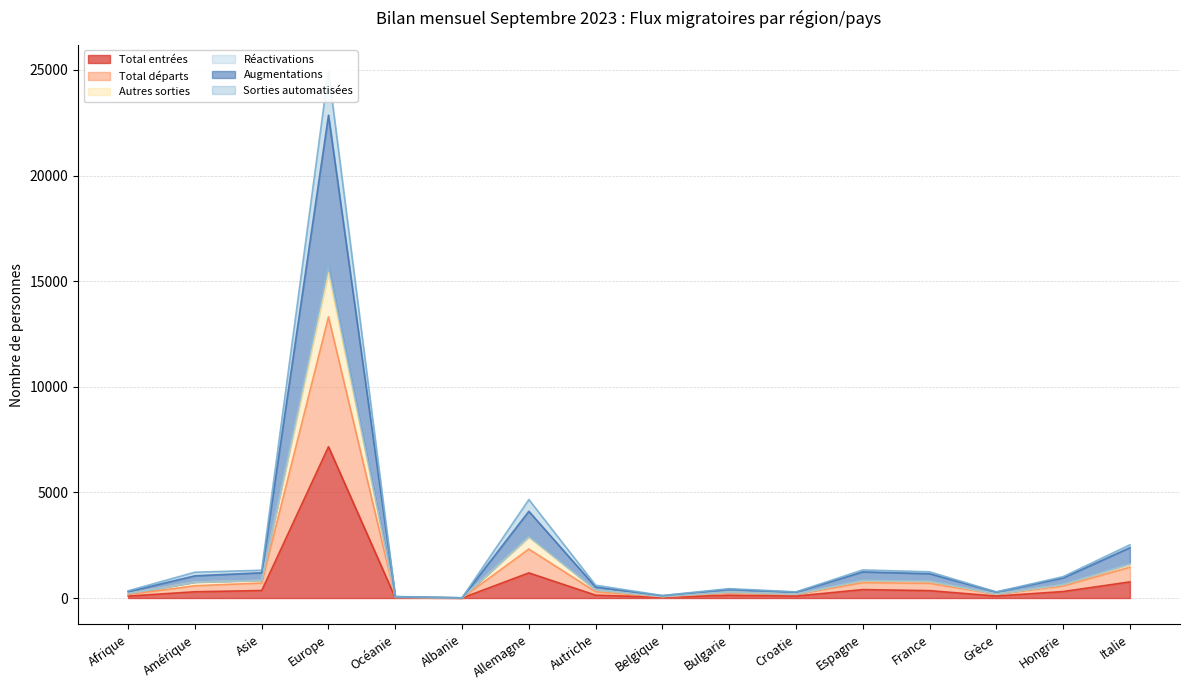

Reading right to left, what are all the values shown in this chart?

Total entrées: Italie=764	Hongrie=307	Grèce=93	France=350	Espagne=399	Croatie=92	Bulgarie=133	Belgique=37	Autriche=135	Allemagne=1190	Albanie=2	Océanie=18	Europe=7164	Asie=355	Amérique=297	Afrique=90
Total départs: Italie=1460	Hongrie=571	Grèce=181	France=698	Espagne=728	Croatie=171	Bulgarie=243	Belgique=64	Autriche=296	Allemagne=2317	Albanie=5	Océanie=35	Europe=13312	Asie=710	Amérique=580	Afrique=170
Autres sorties: Italie=2520	Hongrie=1013	Grèce=289	France=1241	Espagne=1330	Croatie=290	Bulgarie=443	Belgique=119	Autriche=606	Allemagne=4662	Albanie=10	Océanie=71	Europe=24940	Asie=1316	Amérique=1222	Afrique=342
Réactivations: Italie=2384	Hongrie=952	Grèce=283	France=1151	Espagne=1238	Croatie=277	Bulgarie=412	Belgique=110	Autriche=521	Allemagne=4106	Albanie=9	Océanie=62	Europe=22862	Asie=1196	Amérique=1051	Afrique=301
Augmentations: Italie=1620	Hongrie=645	Grèce=190	France=801	Espagne=839	Croatie=185	Bulgarie=279	Belgique=73	Autriche=386	Allemagne=2916	Albanie=7	Océanie=44	Europe=15698	Asie=841	Amérique=754	Afrique=211
Sorties automatisées: Italie=1596	Hongrie=632	Grèce=187	France=788	Espagne=821	Croatie=184	Bulgarie=274	Belgique=73	Autriche=381	Allemagne=2876	Albanie=6	Océanie=44	Europe=15401	Asie=832	Amérique=753	Afrique=211